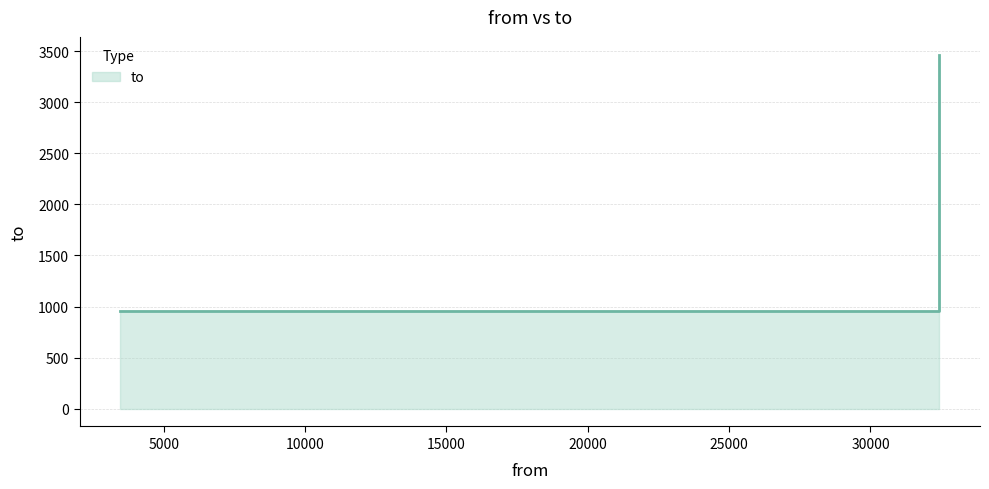

What is the sum of the values at 3465 and 32428?

4423